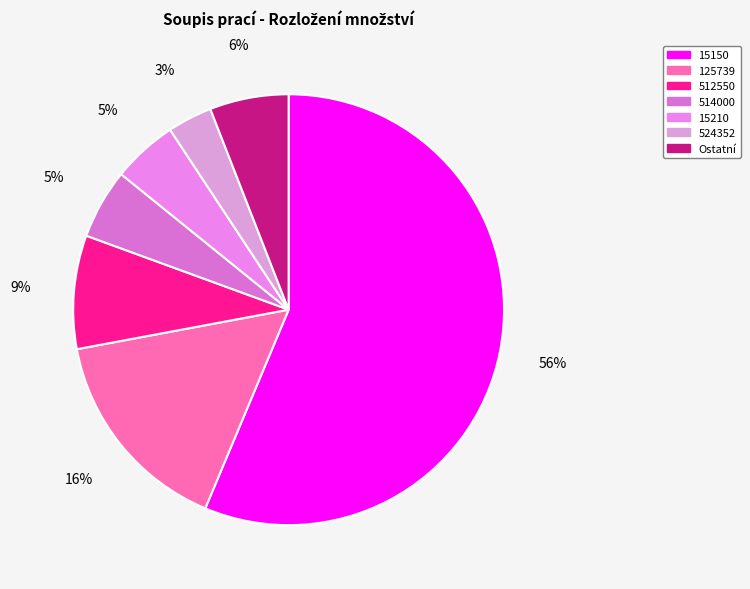

How many slices are in this pie chart?

7